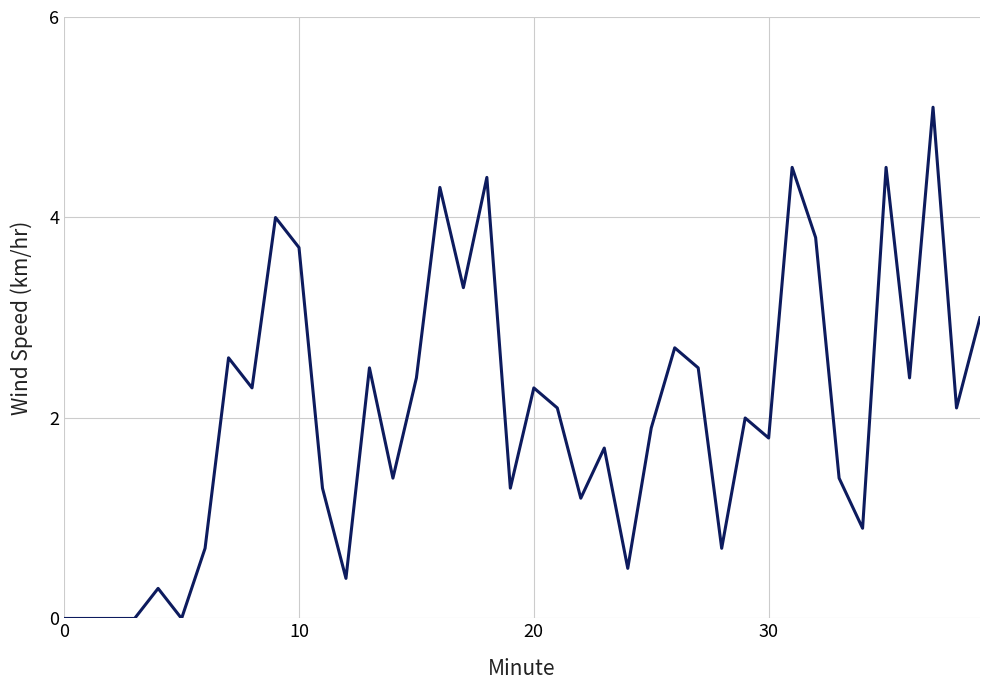

What is the greatest value displayed?

5.1